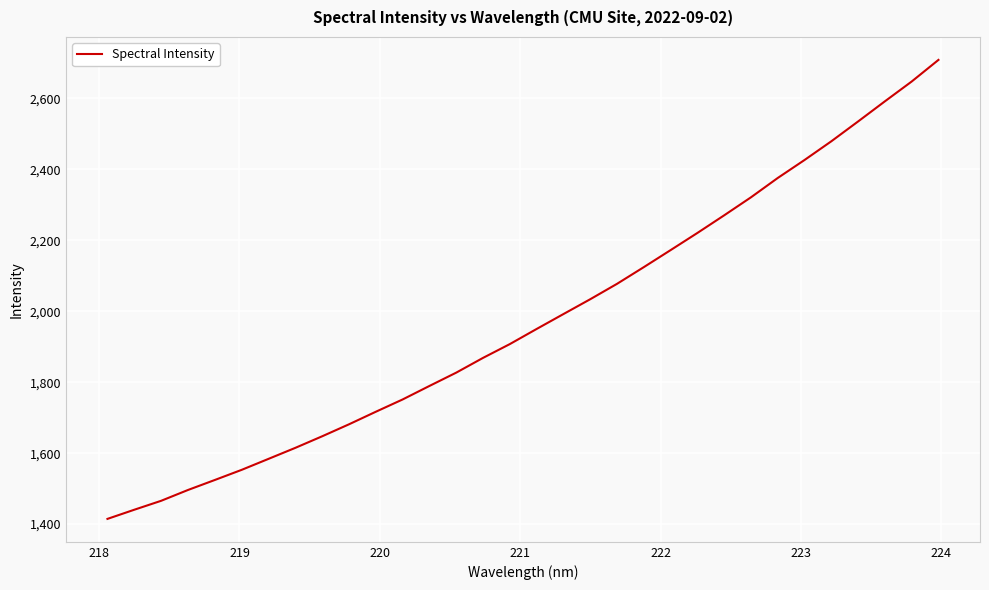

Does the chart display data point markers on the line(s)?

No